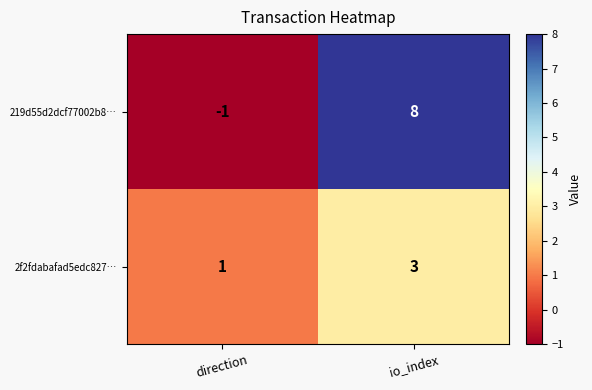

Reading left to right, what are all the values shown in this chart?

219d55d2dcf77002b8…: -1	8
2f2fdabafad5edc827…: 1	3